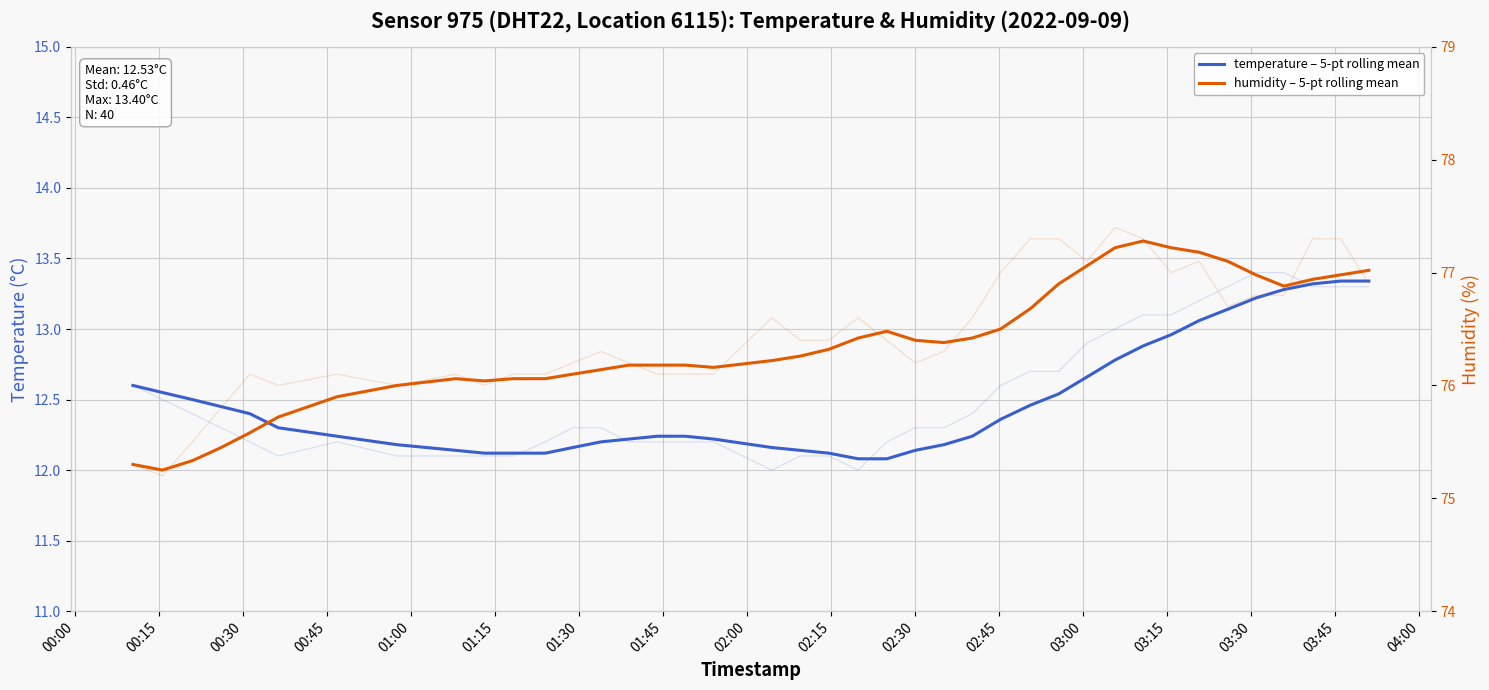

What is the average value of the humidity – 5-pt rolling mean series?

76.4